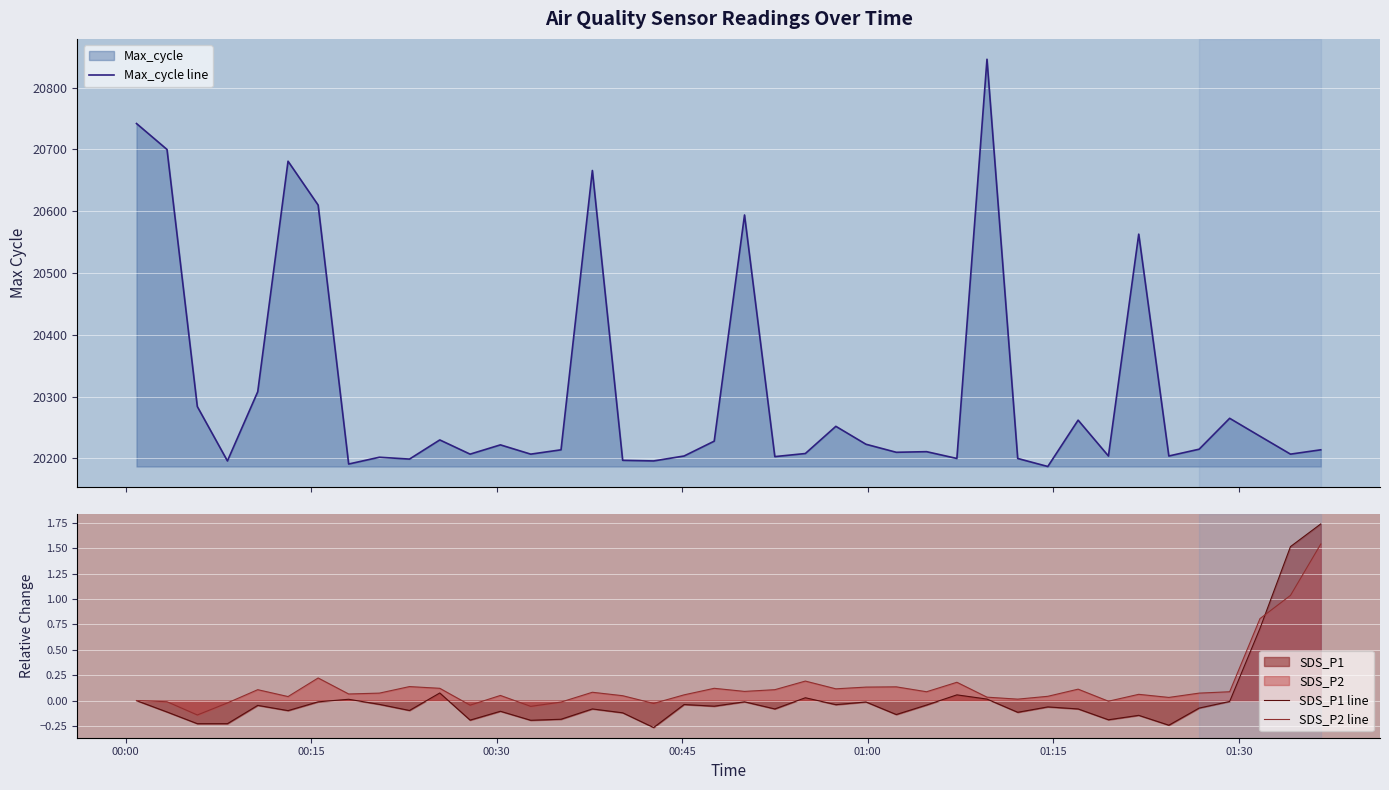

Reading right to left, what are all the values shown in this chart?

Max_cycle line: 20214.0	20207.0	20236.0	20265.0	20215.0	20204.0	20563.0	20204.0	20262.0	20187.0	20200.0	20846.0	20200.0	20211.0	20210.0	20223.0	20252.0	20208.0	20203.0	20594.0	20228.0	20204.0	20196.0	20197.0	20666.0	20214.0	20207.0	20222.0	20207.0	20230.0	20199.0	20202.0	20191.0	20610.0	20681.0	20308.0	20196.0	20284.0	20700.0	20742.0
SDS_P1 line: 1.7	1.5	0.7	-0.0	-0.1	-0.2	-0.1	-0.2	-0.1	-0.1	-0.1	0.0	0.1	-0.0	-0.1	-0.0	-0.0	0.0	-0.1	-0.0	-0.1	-0.0	-0.3	-0.1	-0.1	-0.2	-0.2	-0.1	-0.2	0.1	-0.1	-0.0	0.0	-0.0	-0.1	-0.0	-0.2	-0.2	-0.1	0.0
SDS_P2 line: 1.5	1.0	0.8	0.1	0.1	0.0	0.1	-0.0	0.1	0.0	0.0	0.0	0.2	0.1	0.1	0.1	0.1	0.2	0.1	0.1	0.1	0.1	-0.0	0.0	0.1	-0.0	-0.1	0.1	-0.0	0.1	0.1	0.1	0.1	0.2	0.0	0.1	-0.0	-0.1	-0.0	0.0